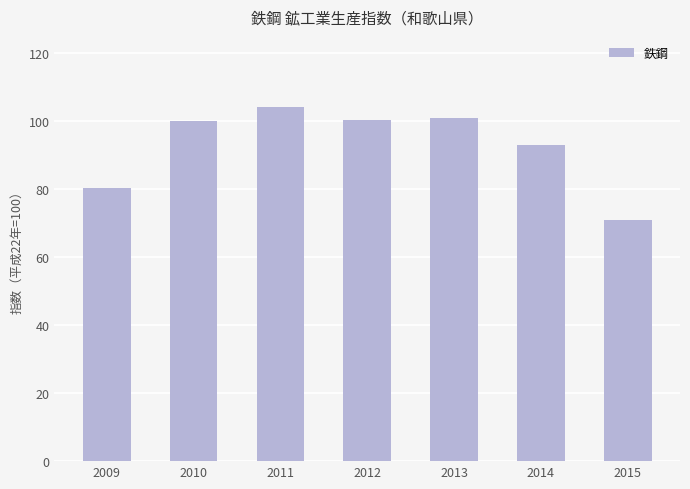

Is it true that the value at 2013 is 153.2?

False